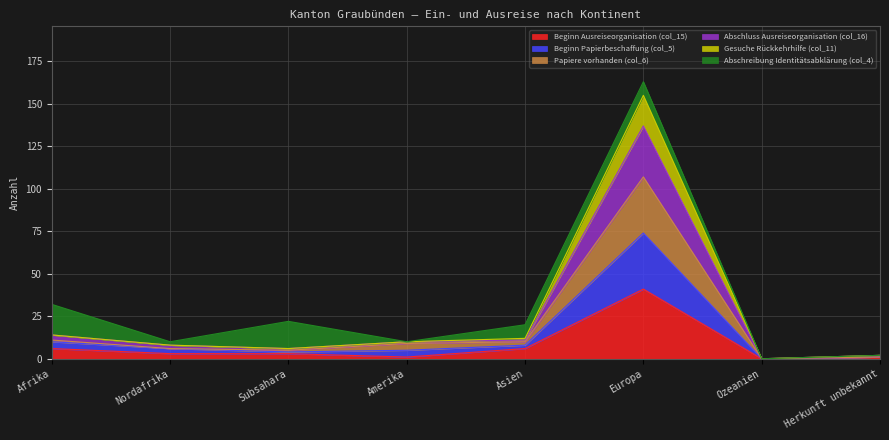

What is the average value of the Papiere vorhanden (col_6) series?

19